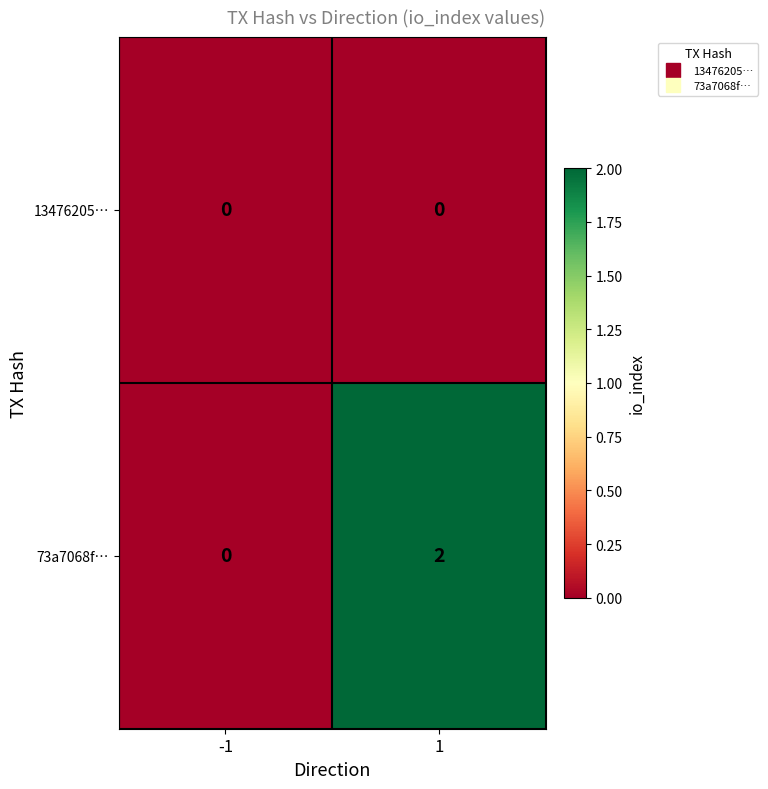

List the series in order of their peak value, highest first.

73a7068f…, 13476205…